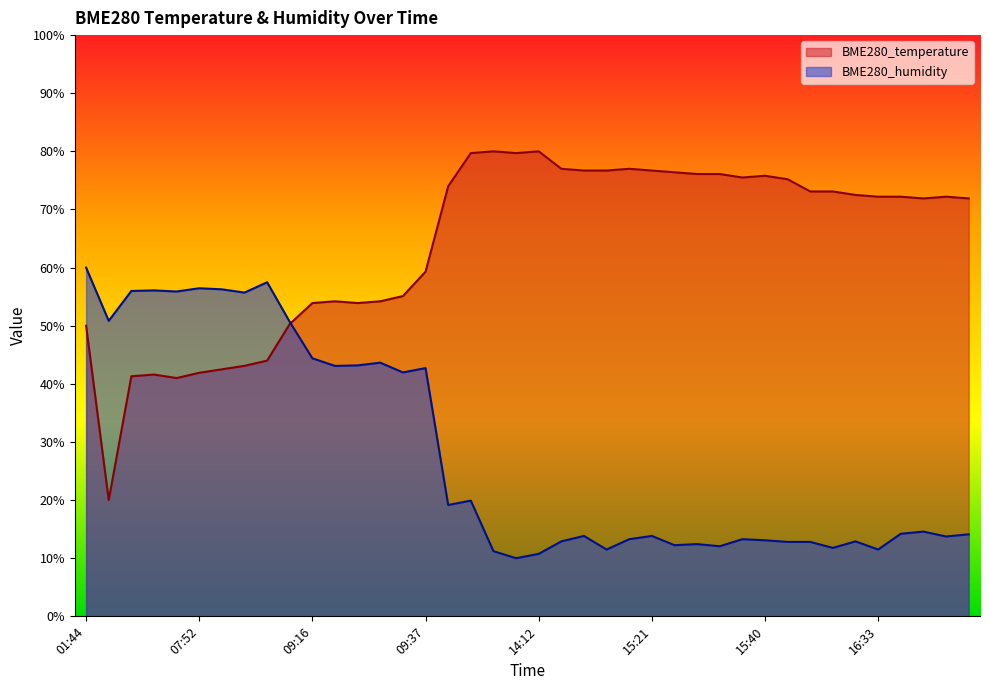

Does the chart have visible grid lines?

No